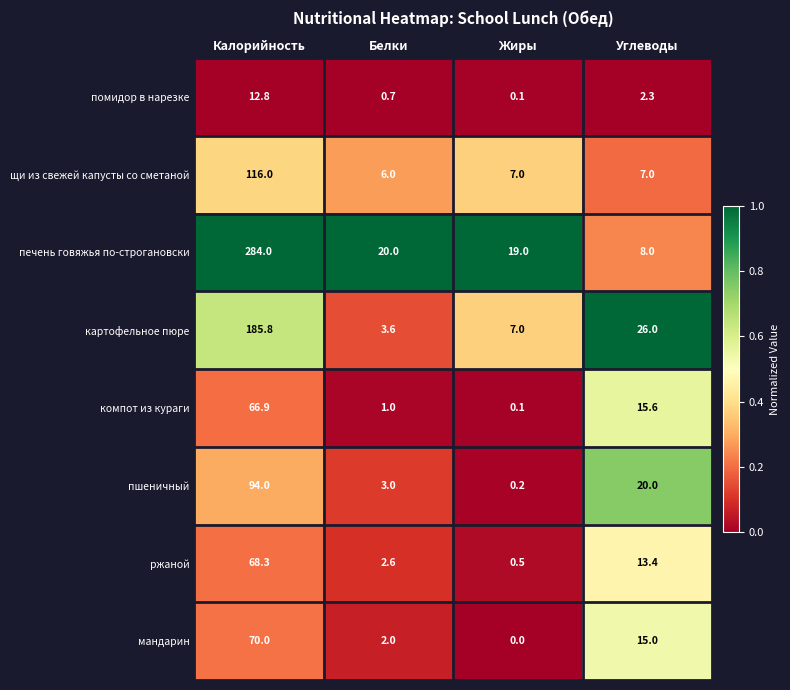

What is the average value of the картофельное пюре series?

55.6